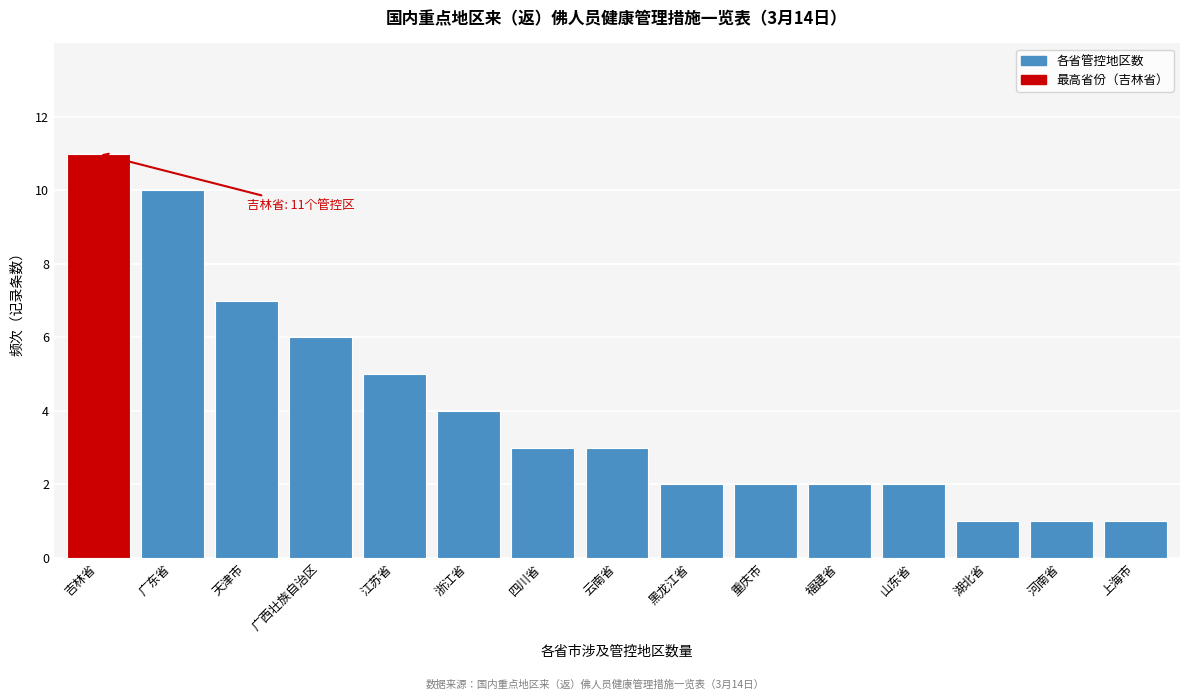

Reading right to left, extract all data points from this chart.

1	1	1	2	2	2	2	3	3	4	5	6	7	10	11